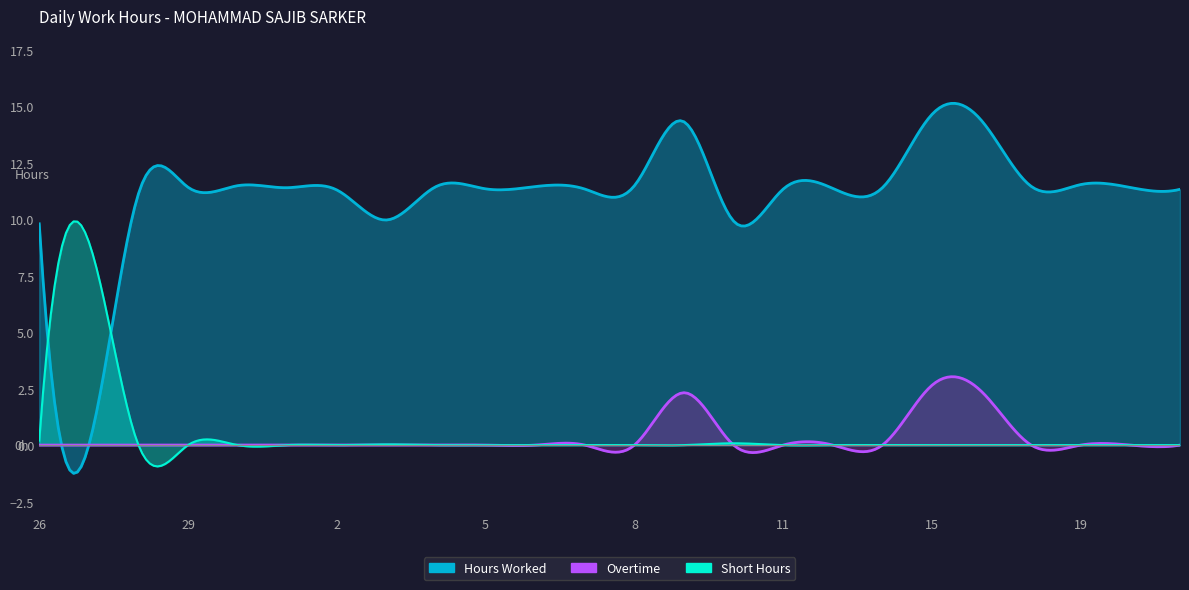

What is the label of the 12th point from the right?

8